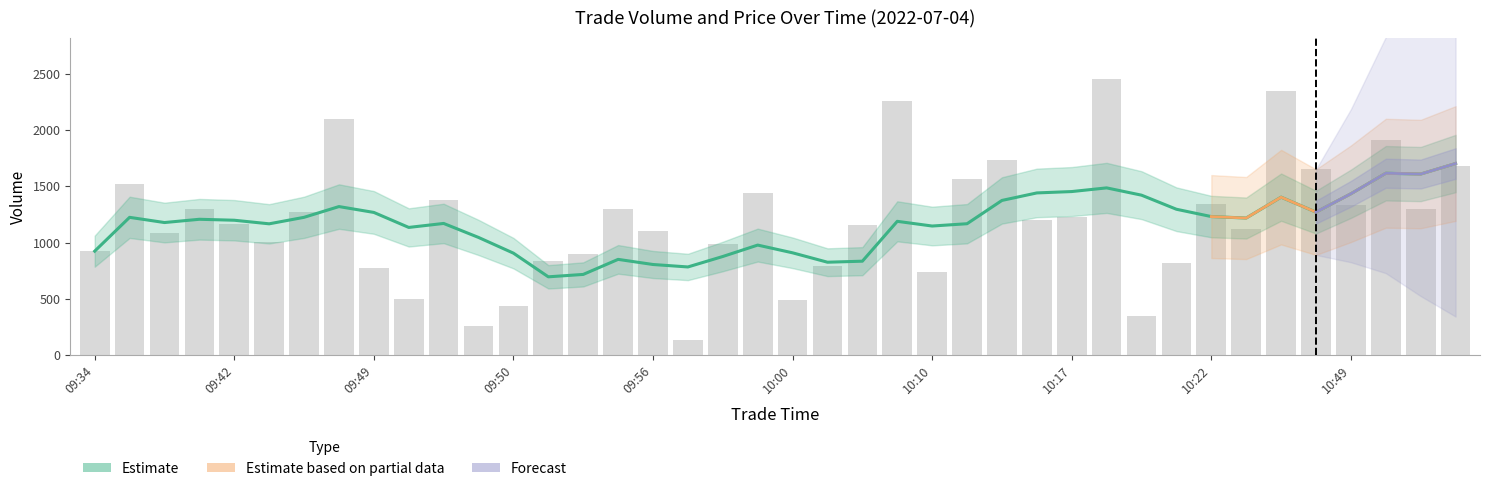

What is the ratio of the value at 10:22 to the value at 10:45?

0.8